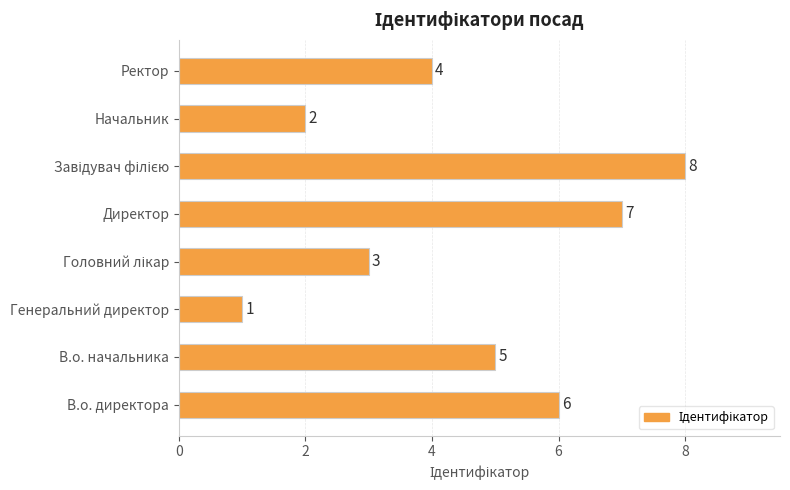

How many data points does each series have?

8